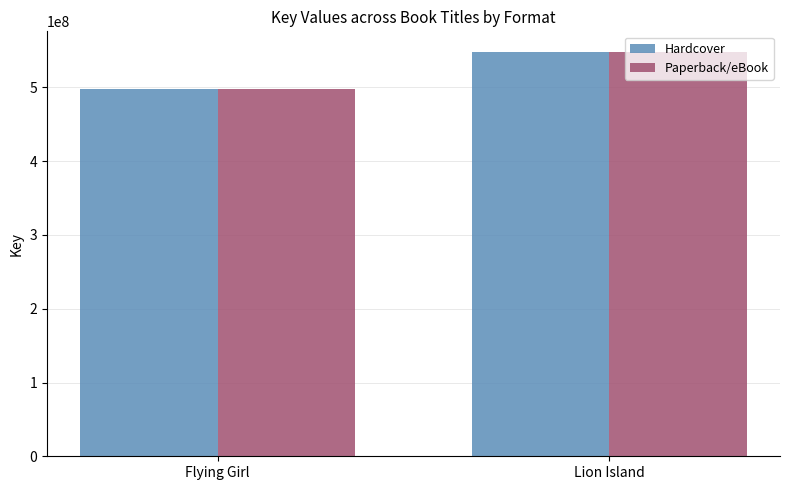

What value does the Hardcover series have at Flying Girl, to the nearest 10?

497522760